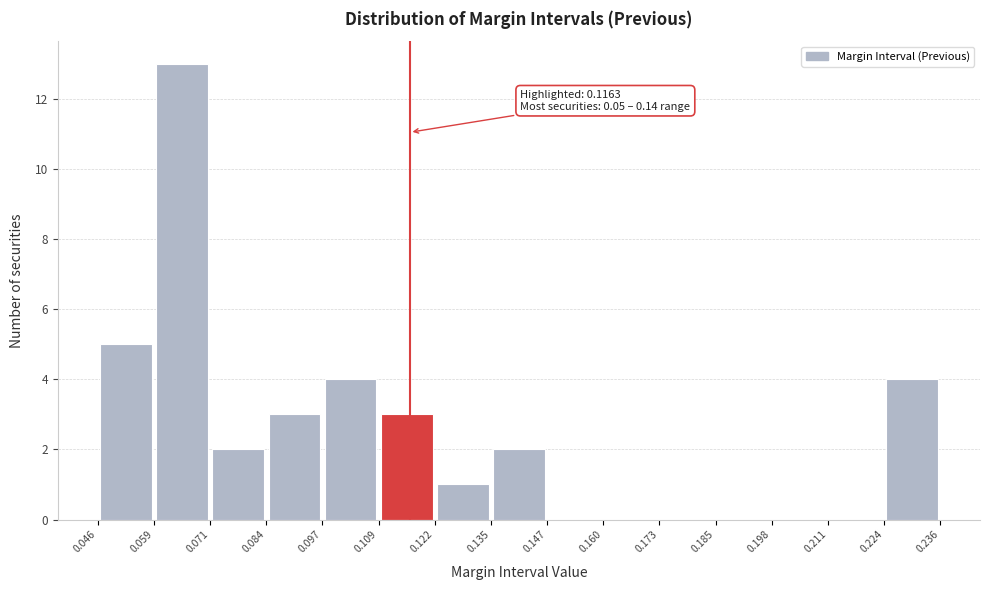

Over which range of the x-axis is the bar tallest?

0.059 to 0.071